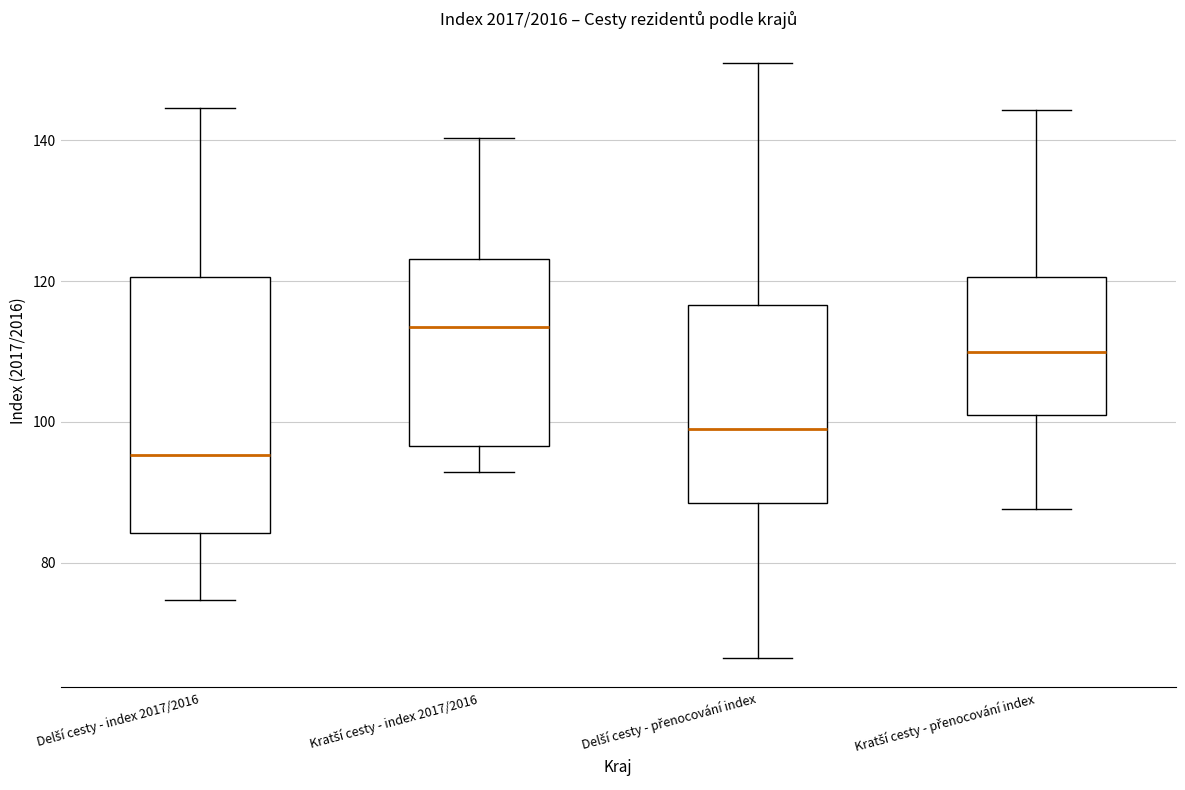

Where does the lower whisker of the box for Delší cesty - přenocování index end on the y-axis? The values are not printed on the chart, so give them approximately, as read against the axis.

66